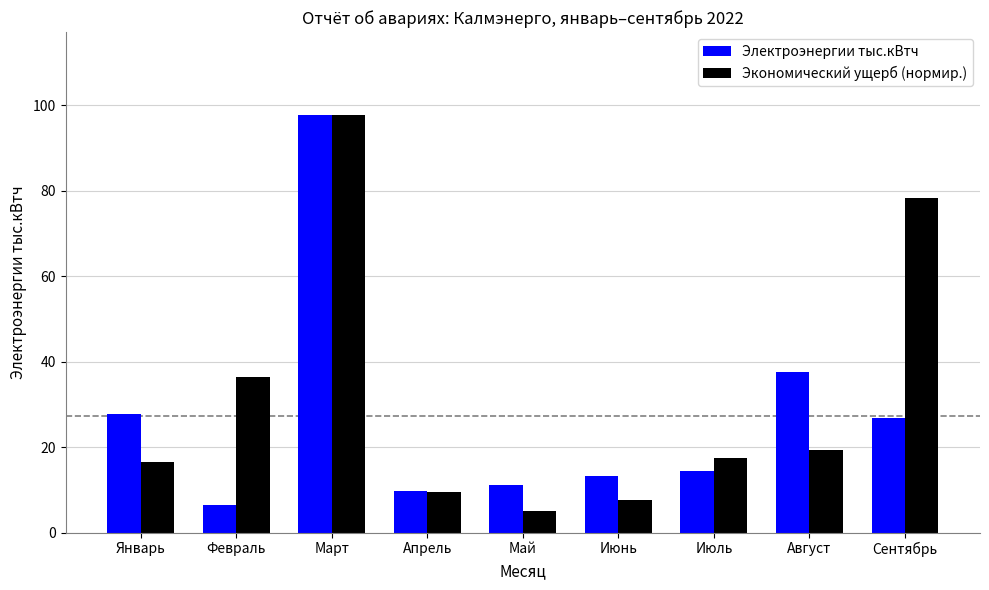

What is the label of the 9th bar from the right?

Январь